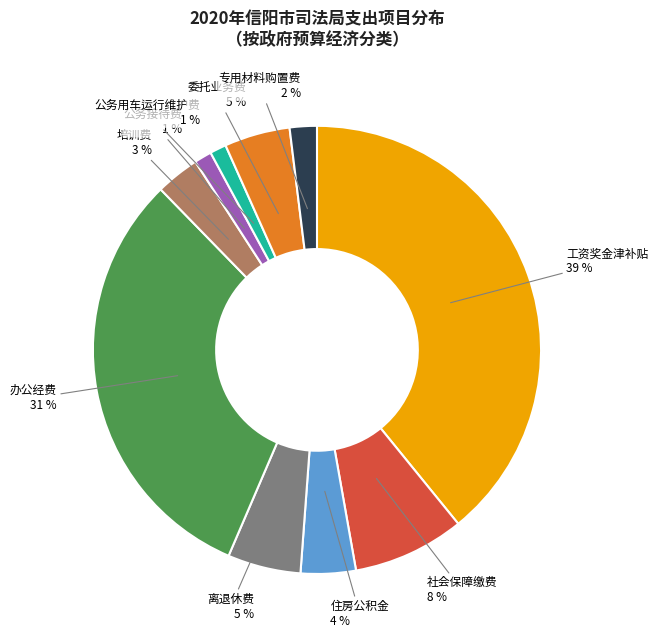

Which slice is the largest?

工资奖金津补贴